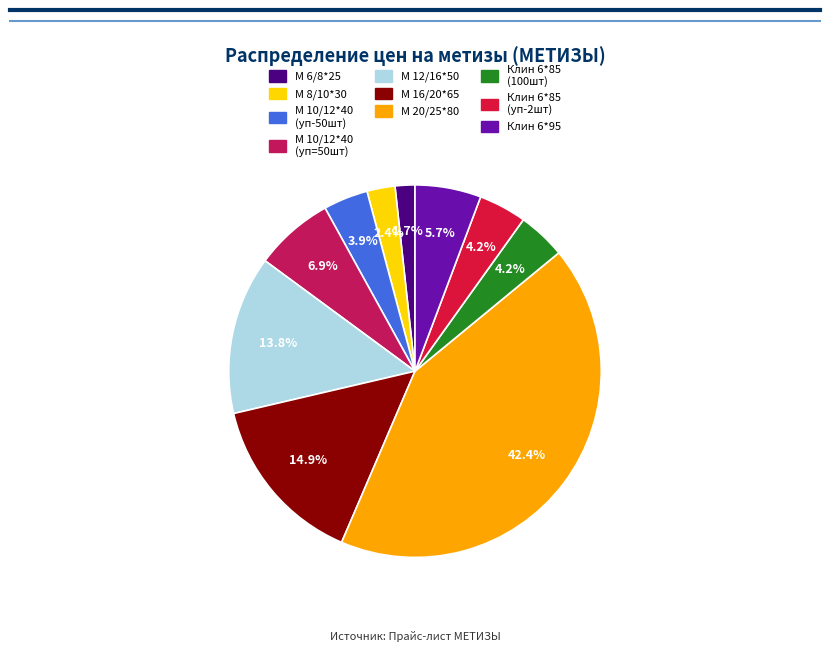

What percentage is NOT represented by М 20/25*80?

57.6%